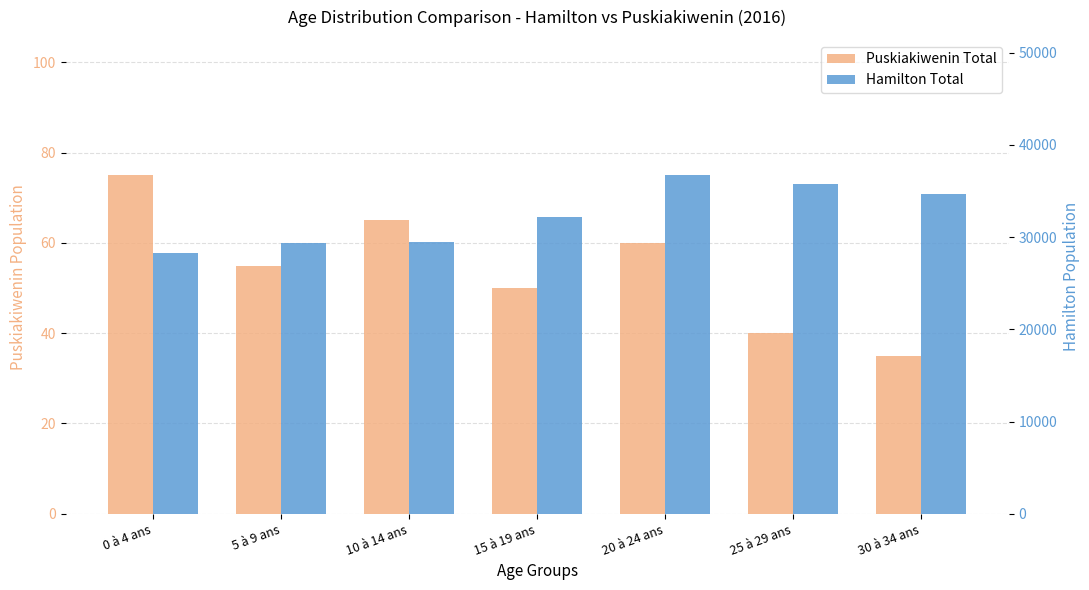

What is the difference between the second highest and second lowest values in the Puskiakiwenin Total series?

25